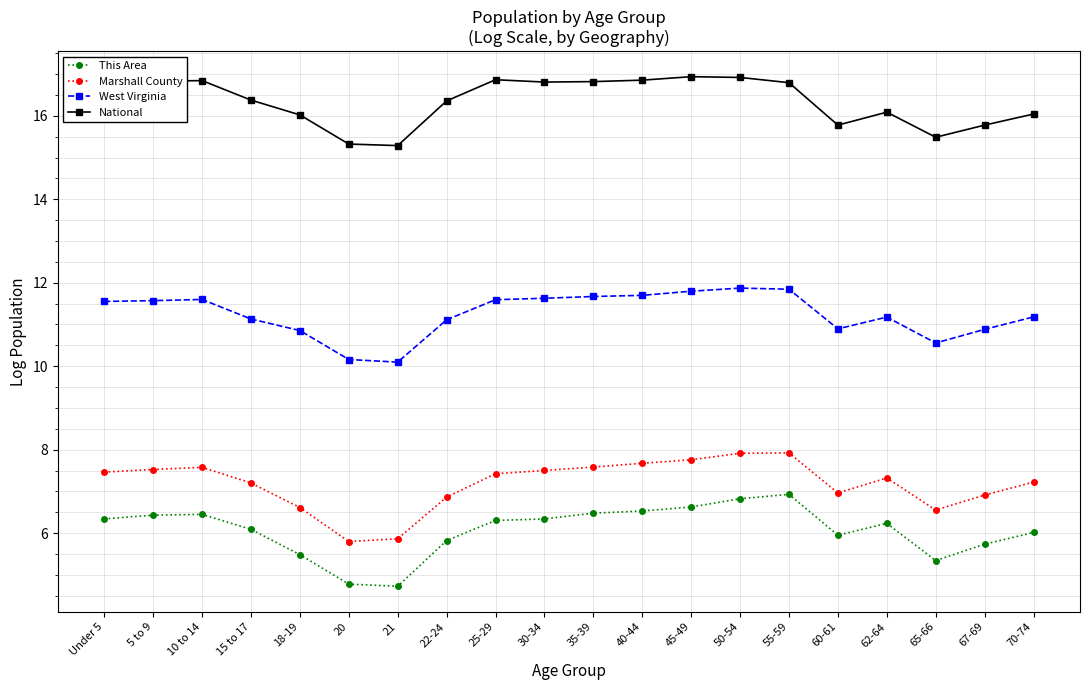

What is the sum of all National values?

327.0